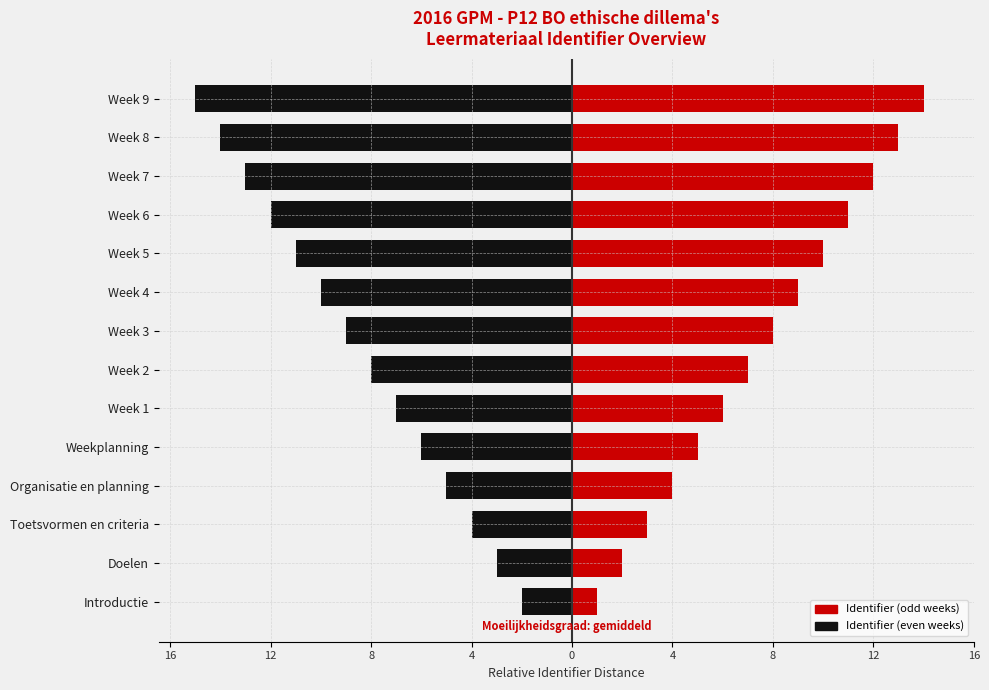

Are the bars grouped side by side (vs. stacked)?

Yes